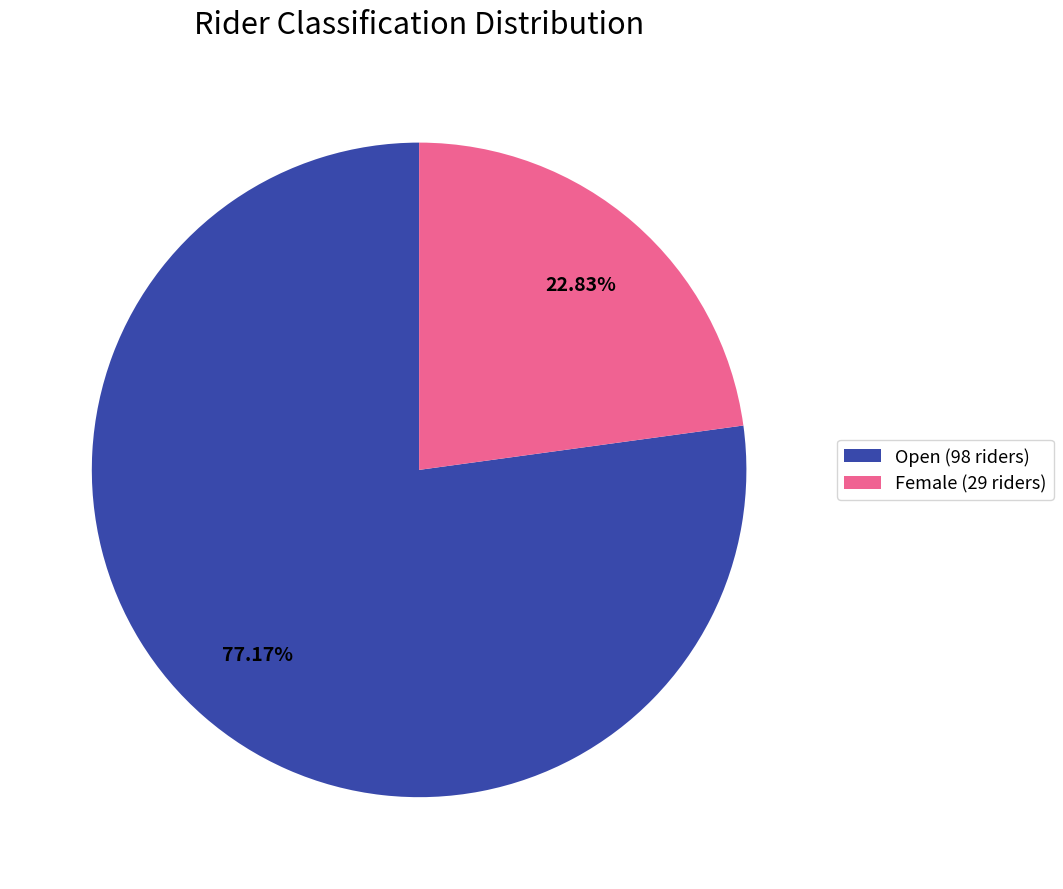

True or false: Female accounts for 23% of the total.

True